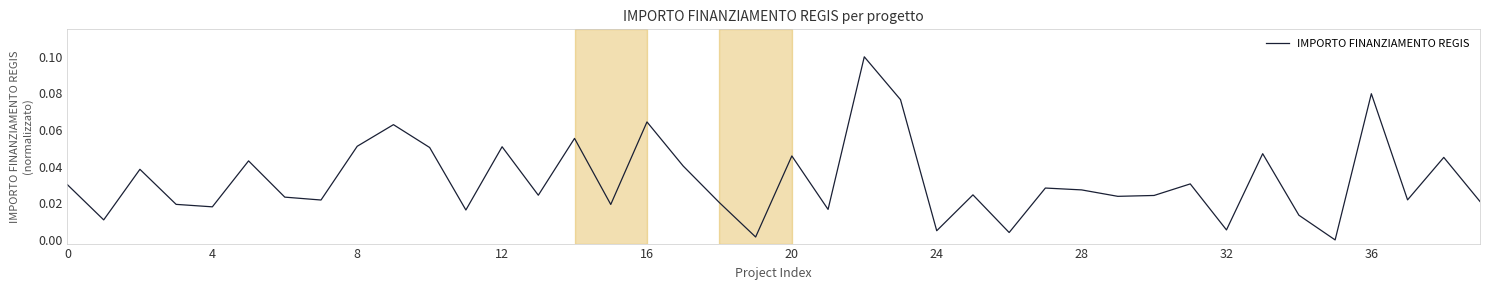

Is this an area chart (filled region under the line)?

No